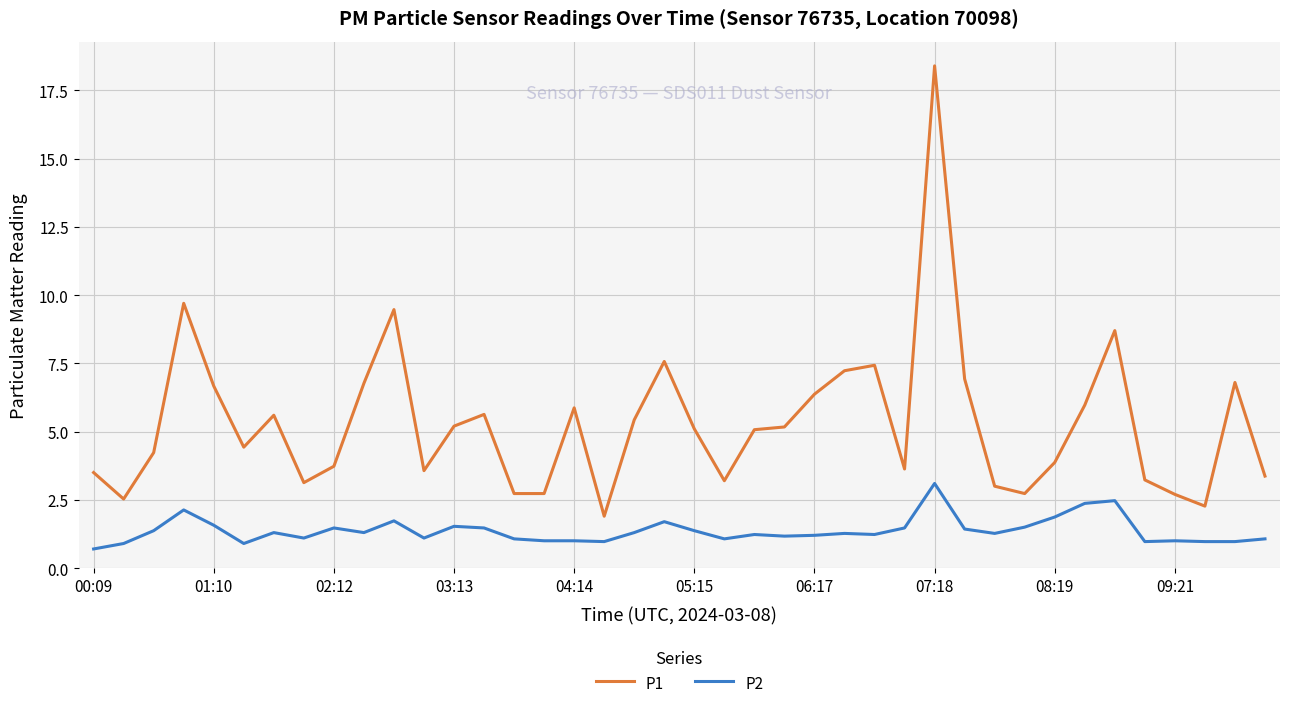

Which series has the largest total across all categories?

P1